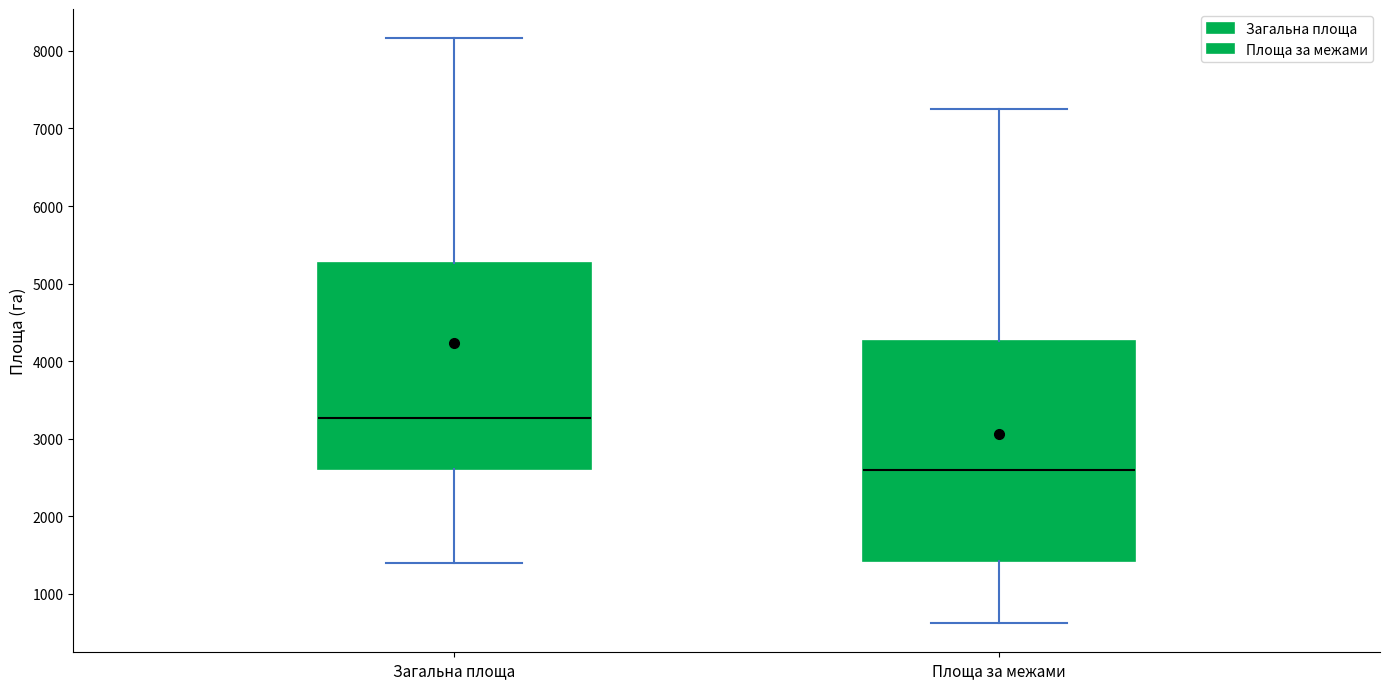

Which box's median line is the lowest?

Площа за межами